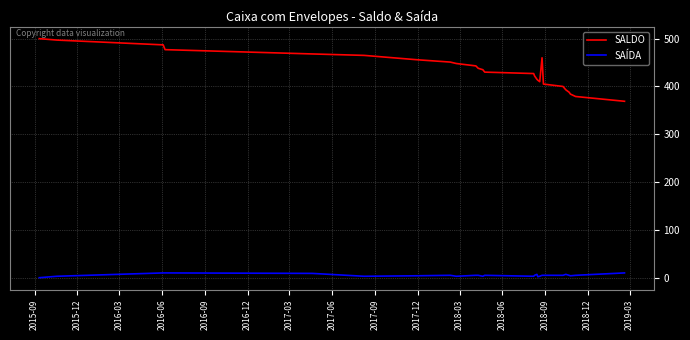

Which series has the largest range (max minus min)?

SALDO